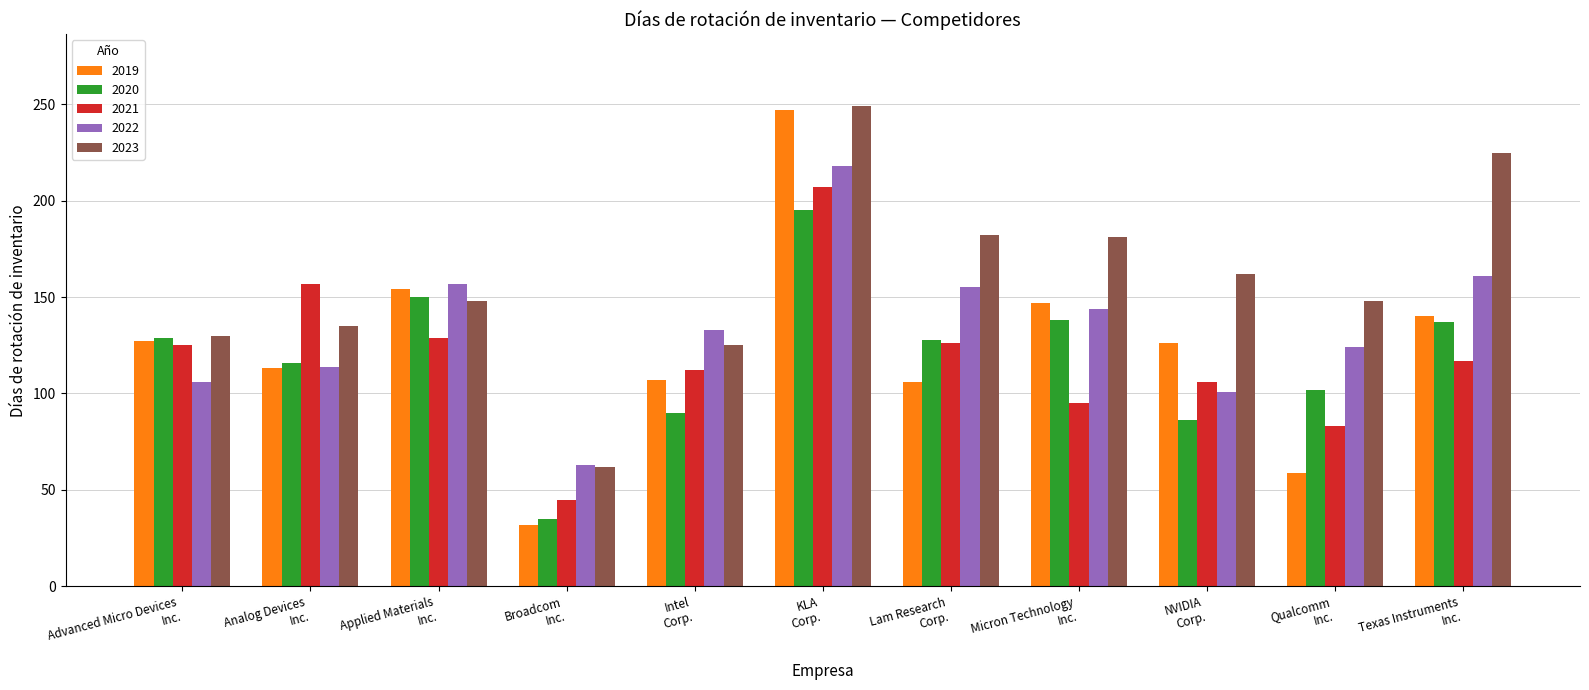

What is the difference between the second highest and minimum values in the 2021 series?

112